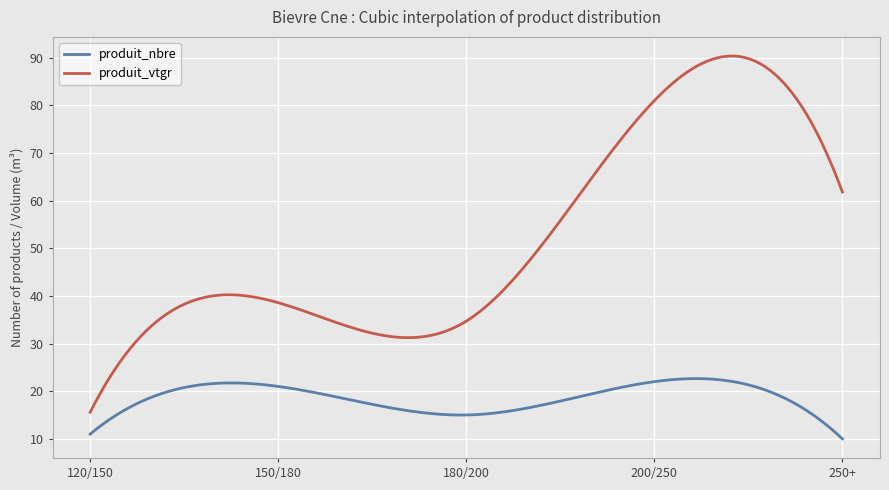

Which series has the largest range (max minus min)?

produit_vtgr